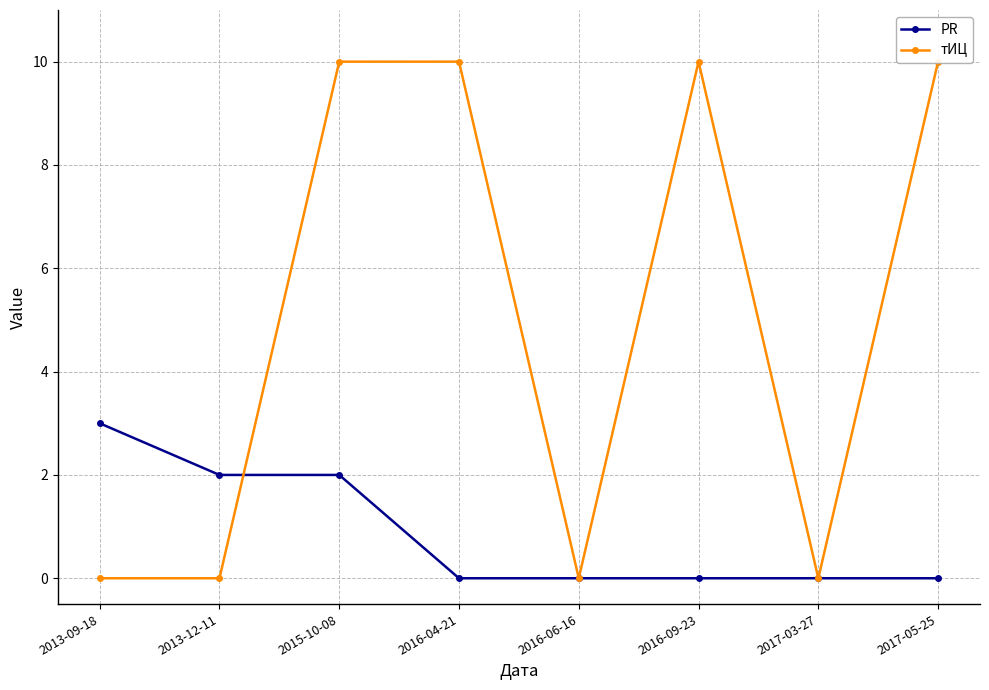

How many categories are shown in the chart?

8